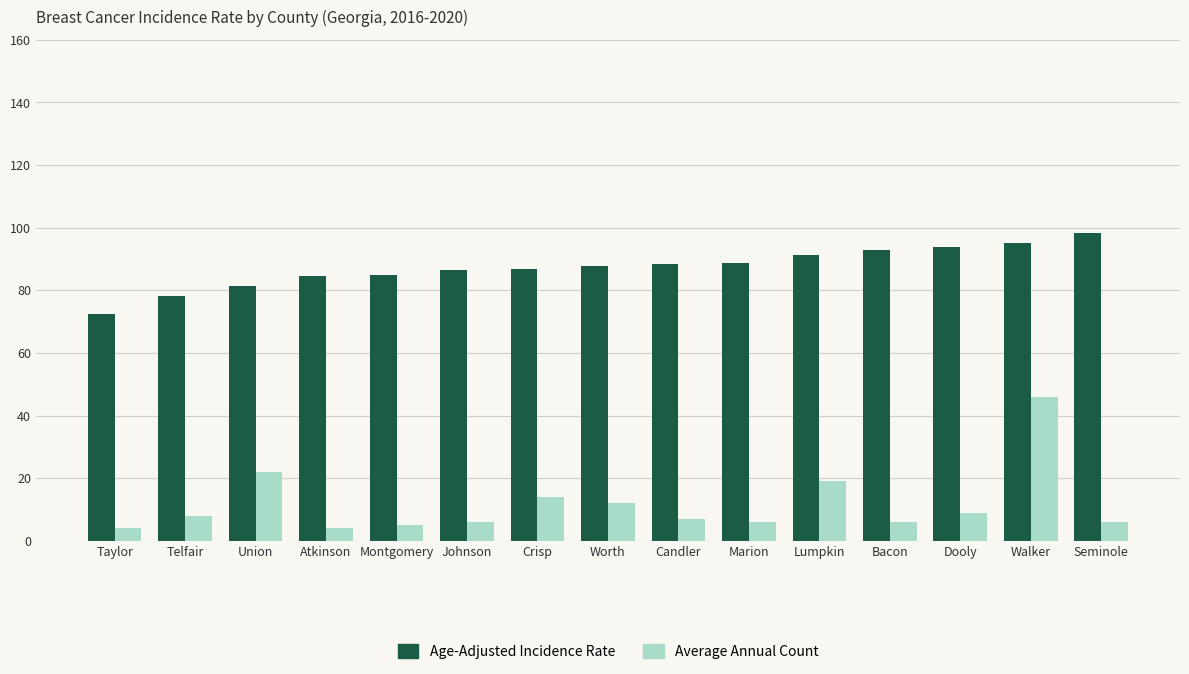

How many bars are there in total?

30